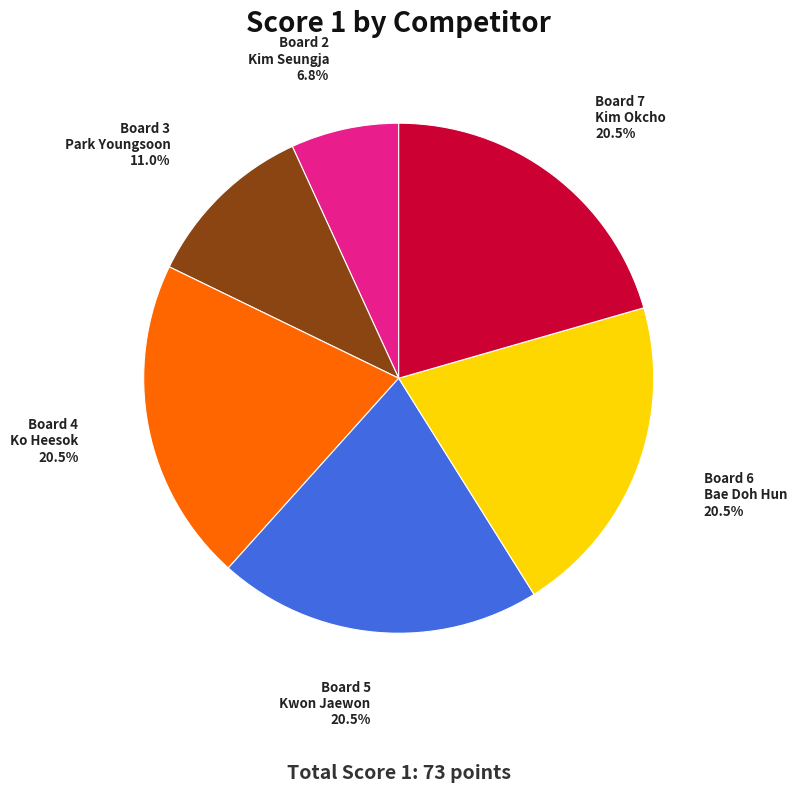

Is there any slice that represents more than half of the pie?

No